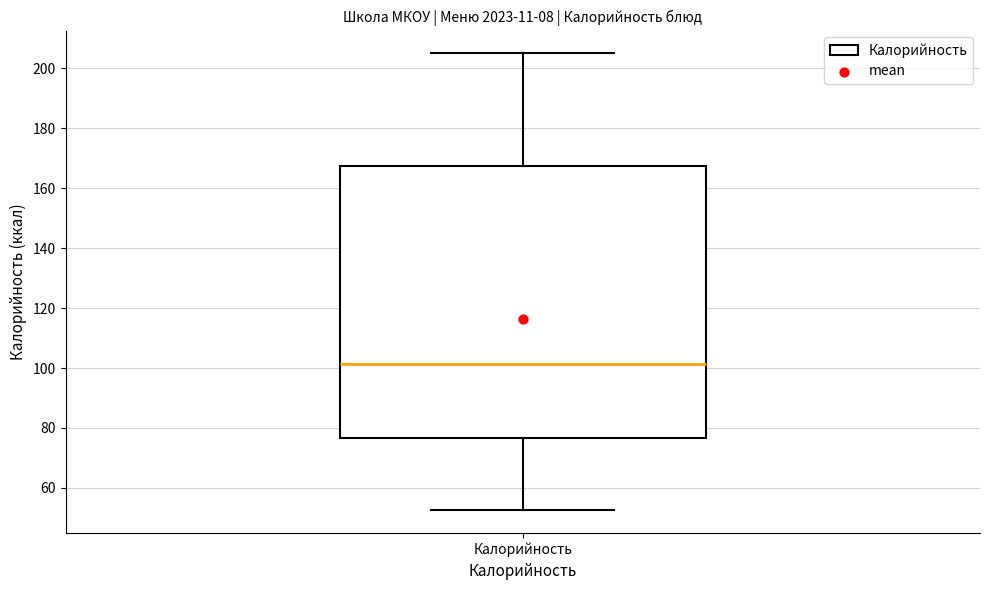

Where does the upper whisker of the box for Калорийность end on the y-axis? The values are not printed on the chart, so give them approximately, as read against the axis.

206